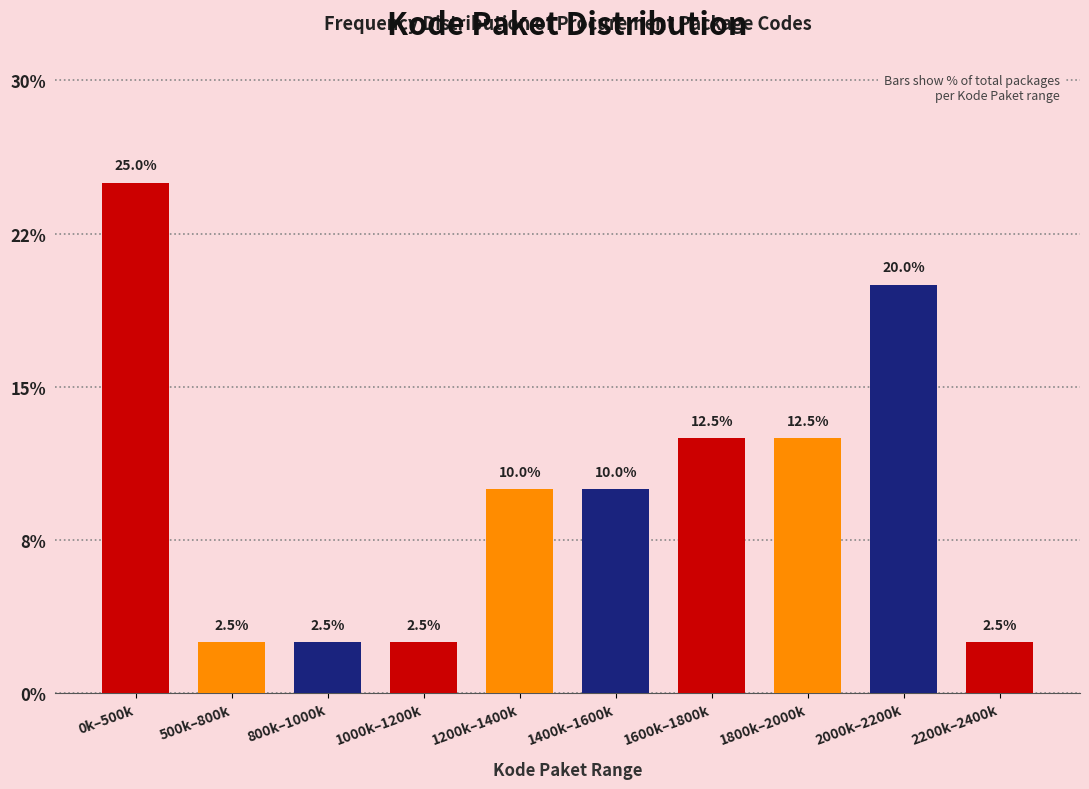

Are the bars horizontal?

No